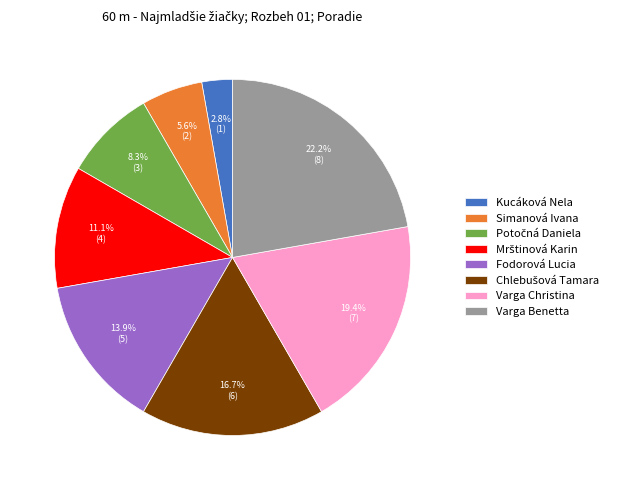

Count the number of slices in the pie.

8